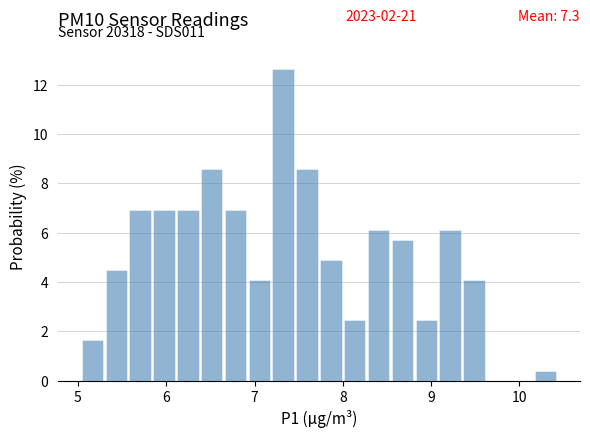

Around what value on the x-axis is the tallest bar? Give the approximate position of its centre, as read against the axis.

7.3